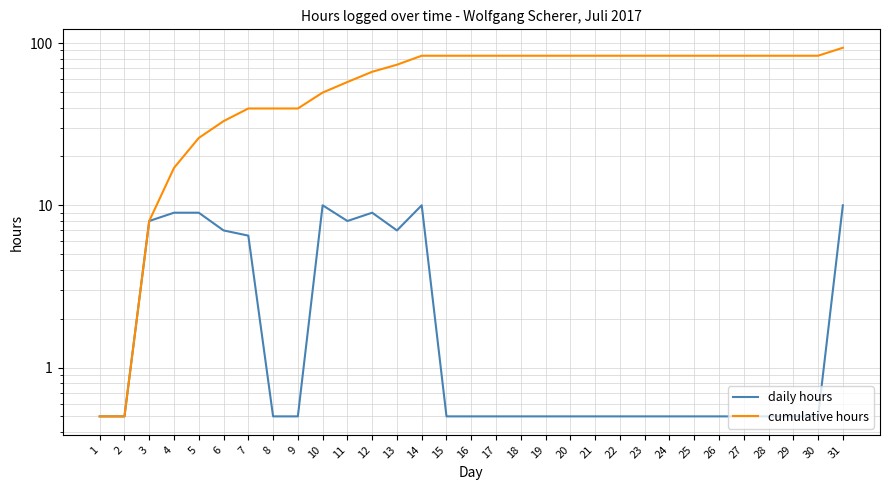

The cumulative hours series shows 83.5 at 21. True or false?

True